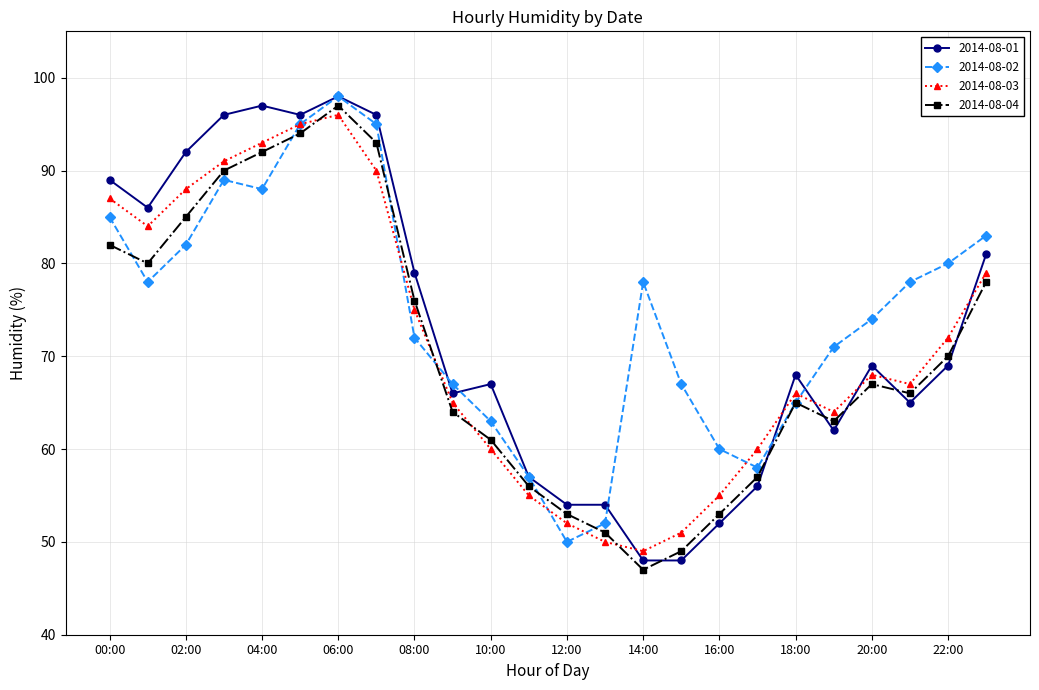

True or false: 2014-08-01 has more than 0 points higher than both neighbors.

True